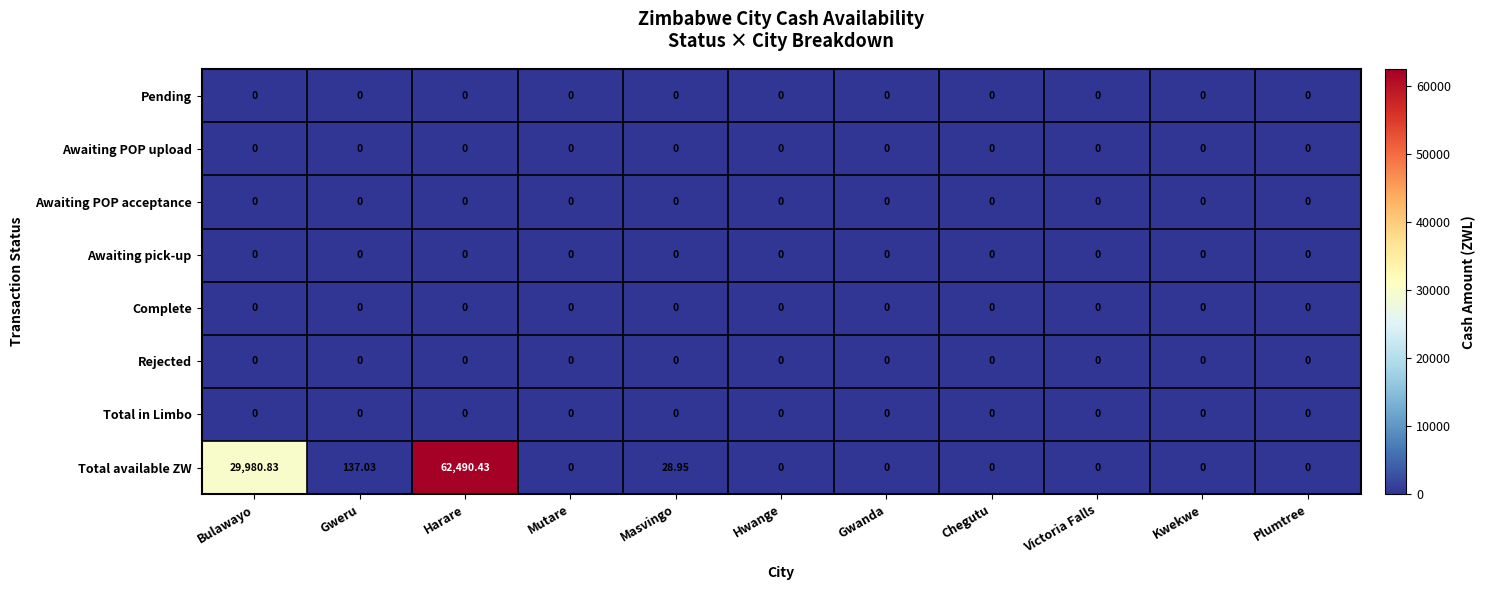

How many categories are shown in the chart?

11